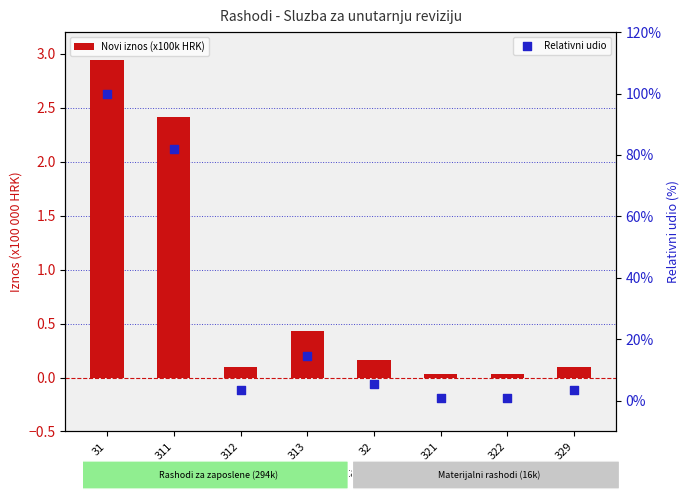

Which series has the largest Y range (max minus min)?

Novi iznos (x100k HRK)